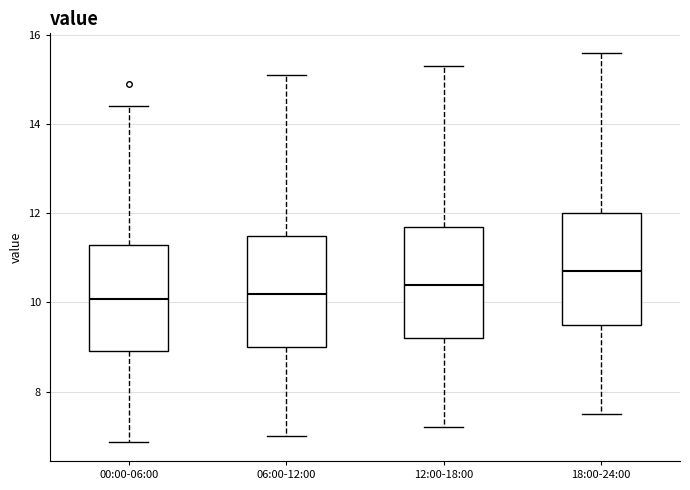

Which box's median line is the highest?

18:00-24:00